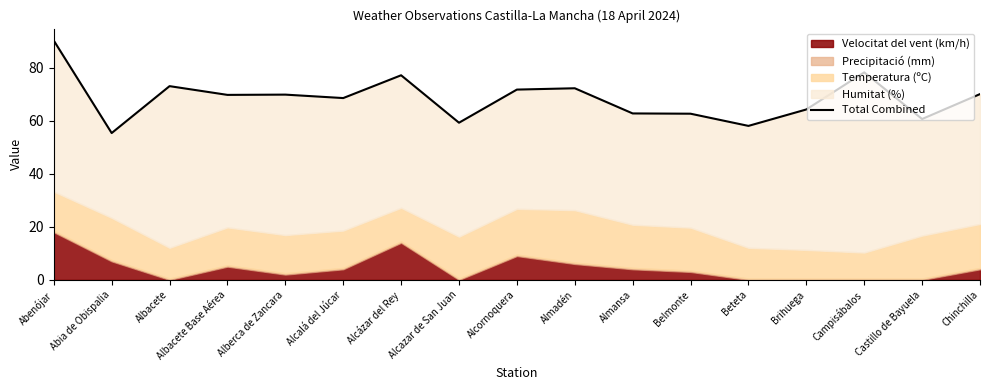

True or false: there are more than 2 points higher than both neighbors.

True